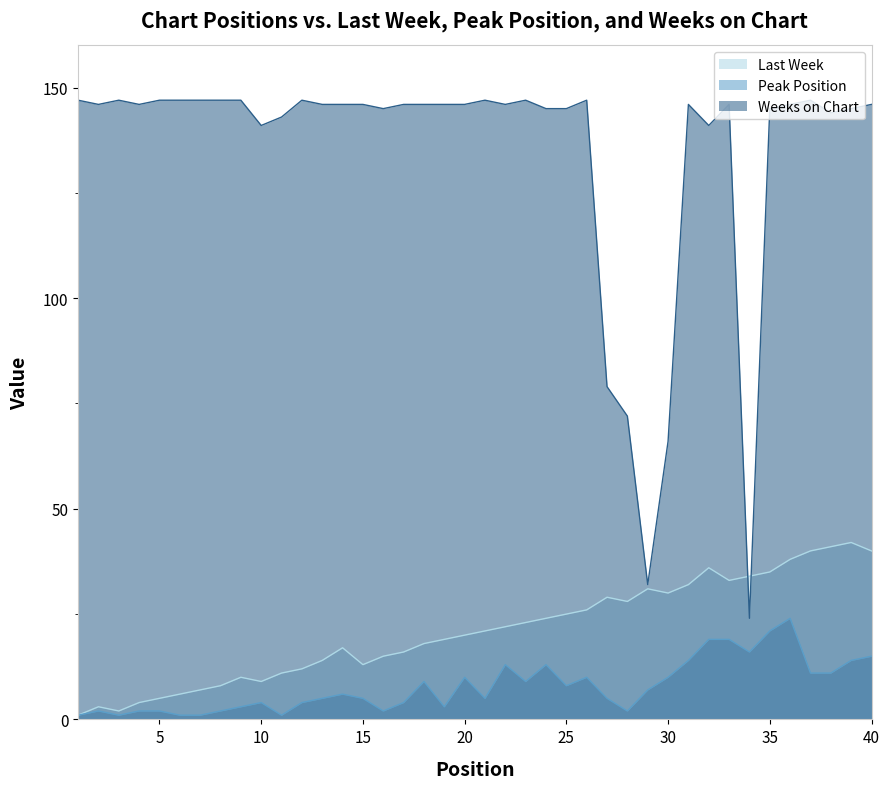

Rank the series at 34 from lowest to highest value.

Peak Position, Weeks on Chart, Last Week